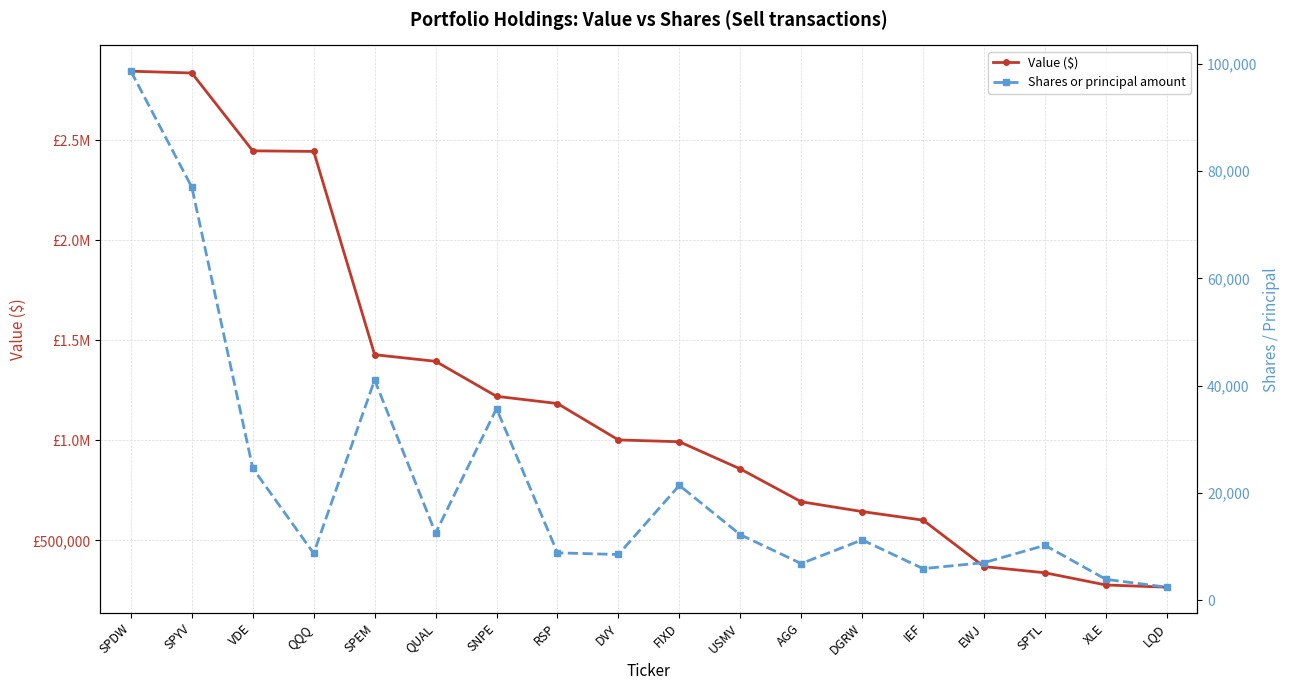

The Shares or principal amount series shows 12485 at QUAL. True or false?

True